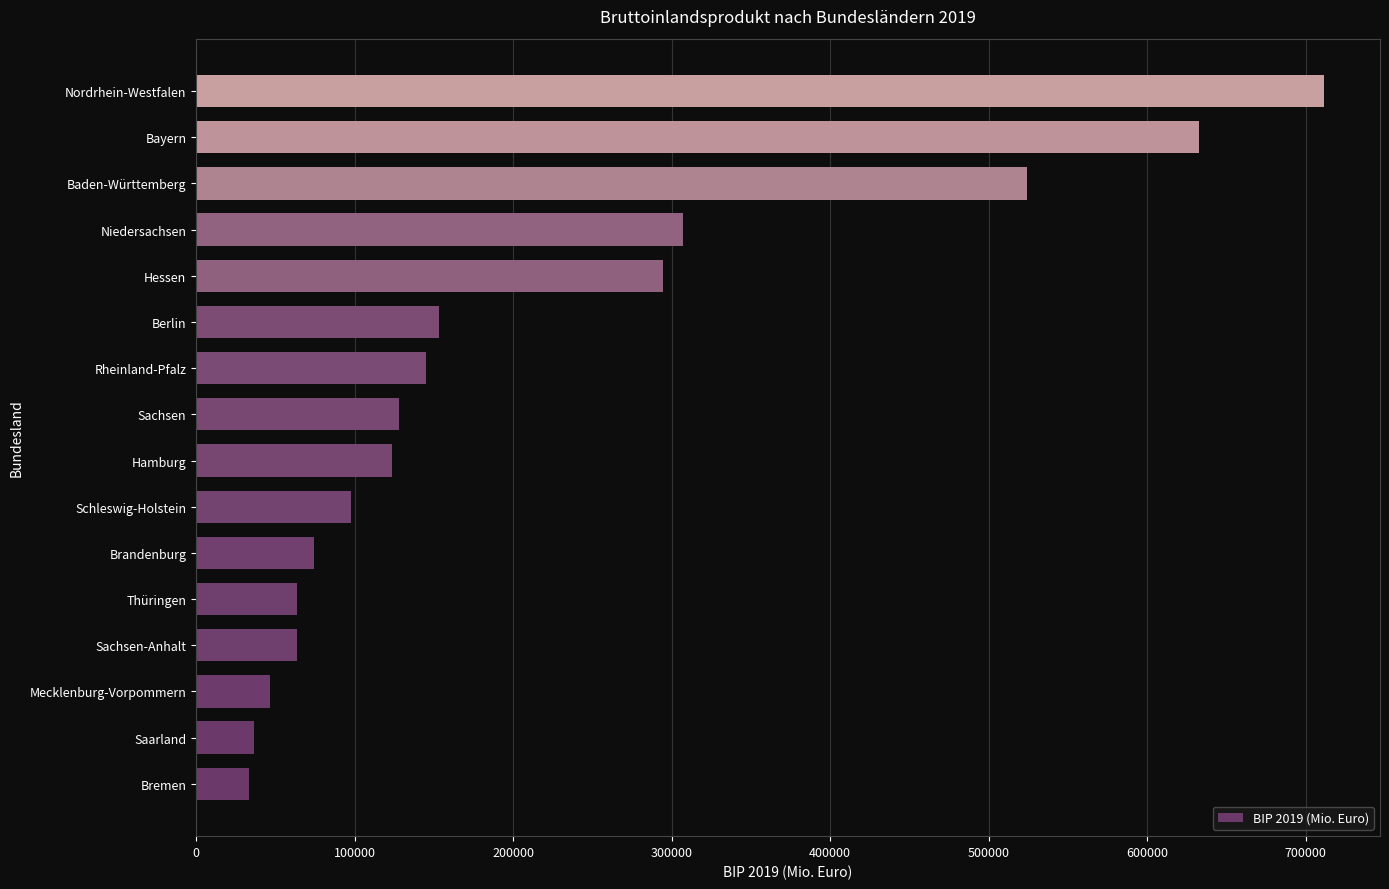

Count the number of data series in this chart.

1